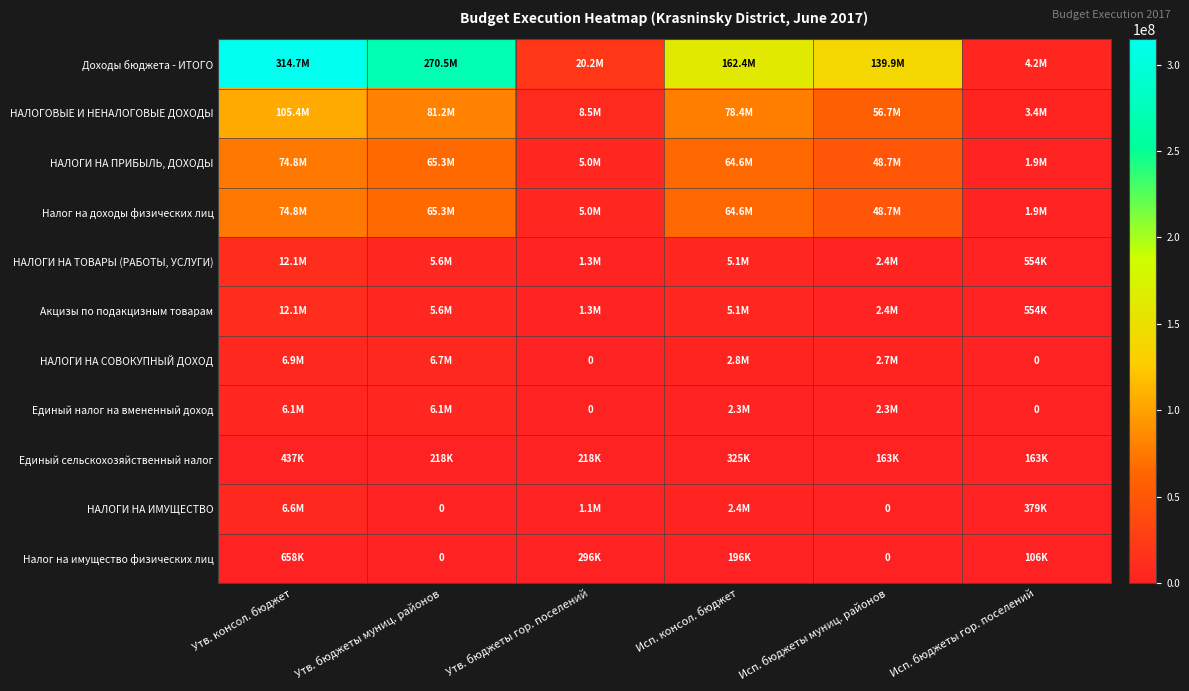

Which series has the largest range (max minus min)?

Доходы бюджета - ИТОГО